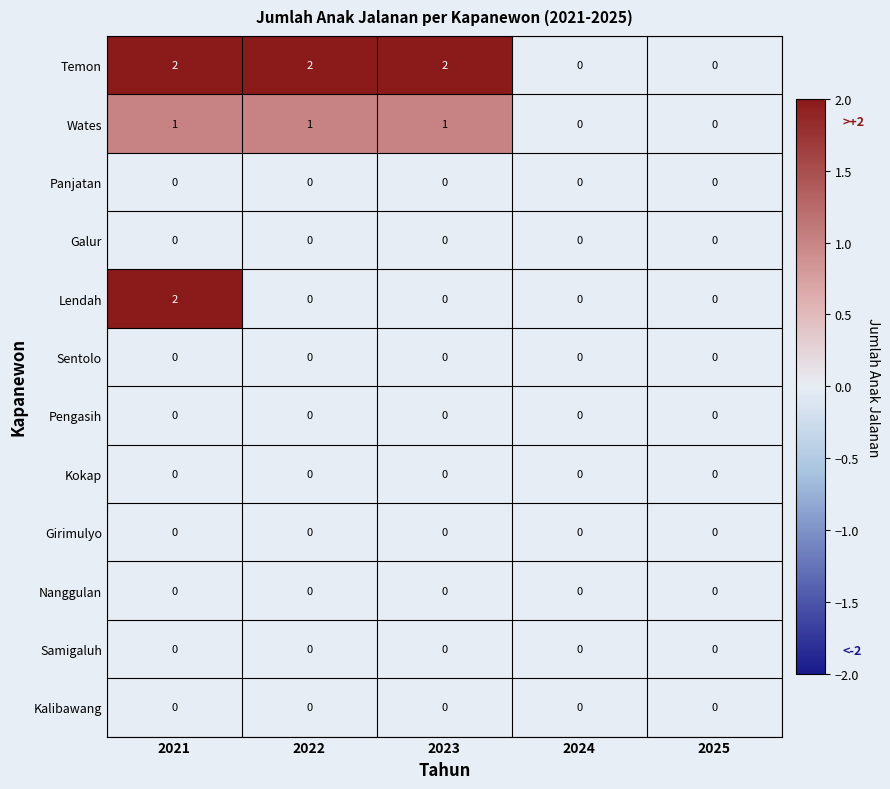

Is it true that Panjatan equals 0 at 2023?

True